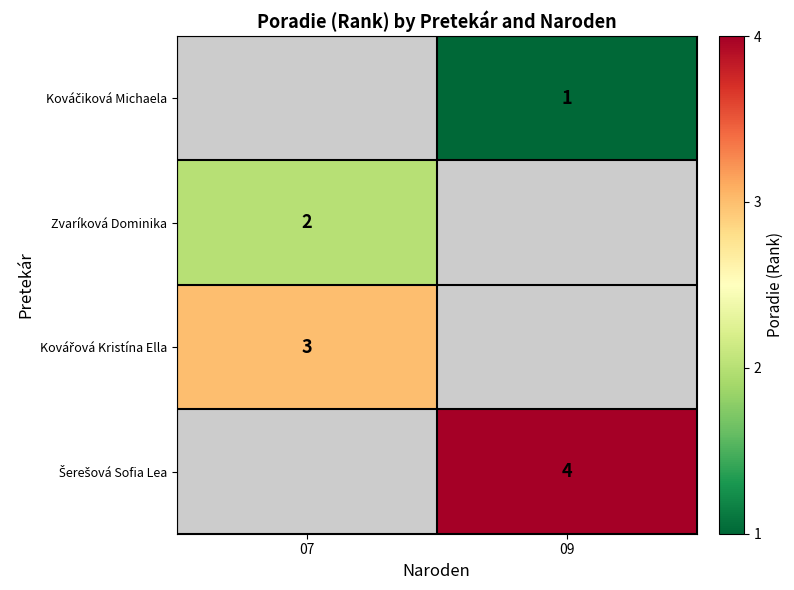

What is the spread (max minus min) of values at 09?

3.0